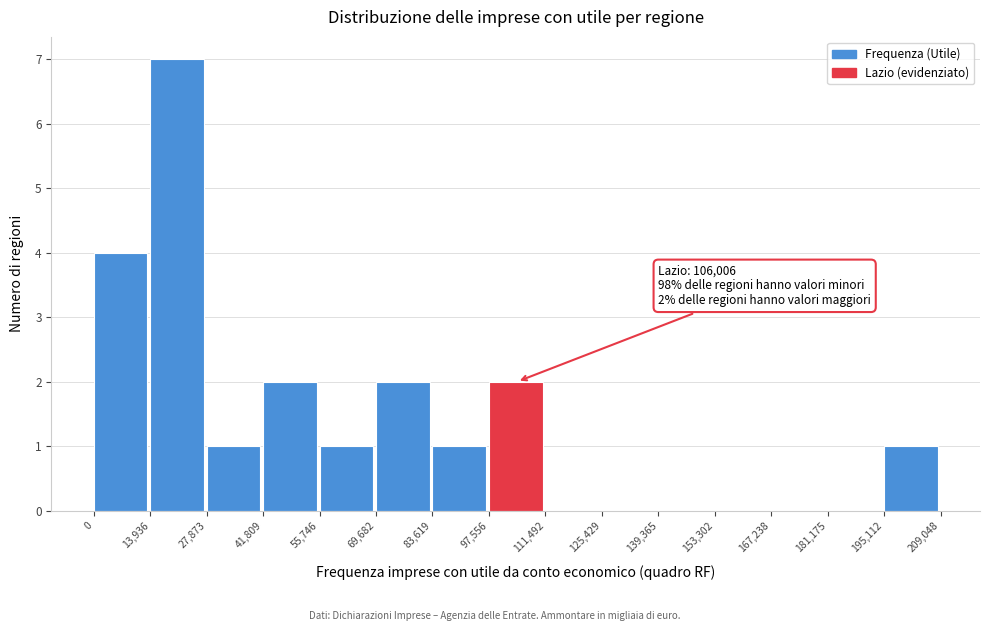

Over which range of the x-axis is the bar tallest?

13,936 to 27,873